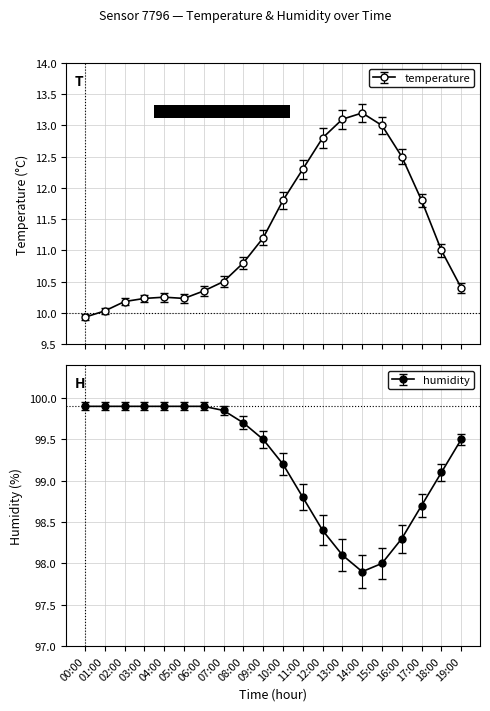

True or false: temperature has a value of 14.4 at 01:00.

False